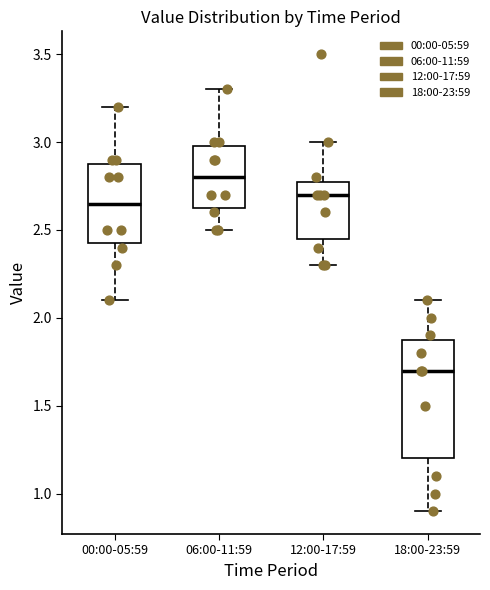

Reading left to right, read every box against the y-axis: the position of its median line, the range the box covers, and the ends of its whiskers. The values are not printed on the chart, so give them approximately, as read against the axis.

00:00-05:59: median 2.65, box 2.45 to 2.90, whiskers 2.10 to 3.20
06:00-11:59: median 2.80, box 2.65 to 3.00, whiskers 2.50 to 3.30
12:00-17:59: median 2.70, box 2.45 to 2.80, whiskers 2.30 to 3.00
18:00-23:59: median 1.70, box 1.20 to 1.90, whiskers 0.90 to 2.10